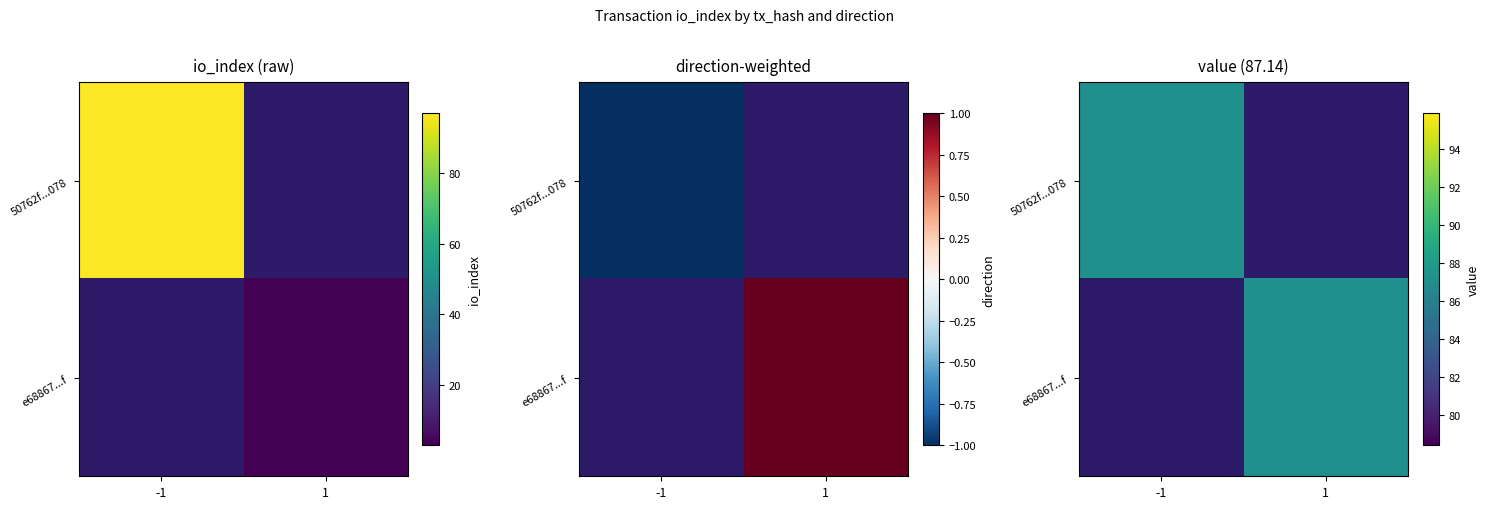

What is the sum of all 50762f...078 values?

87.1